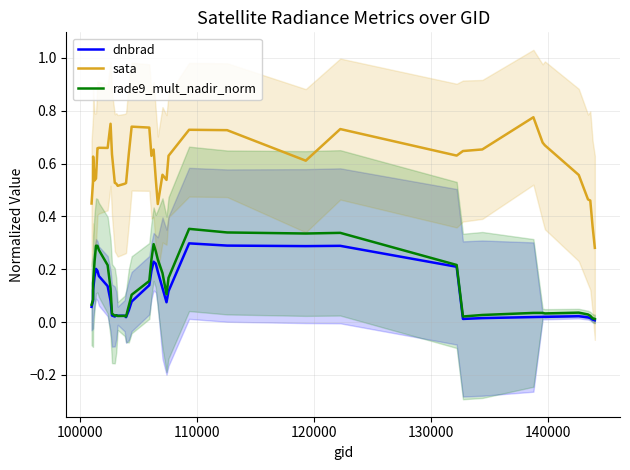

True or false: sata and dnbrad intersect in this chart.

False